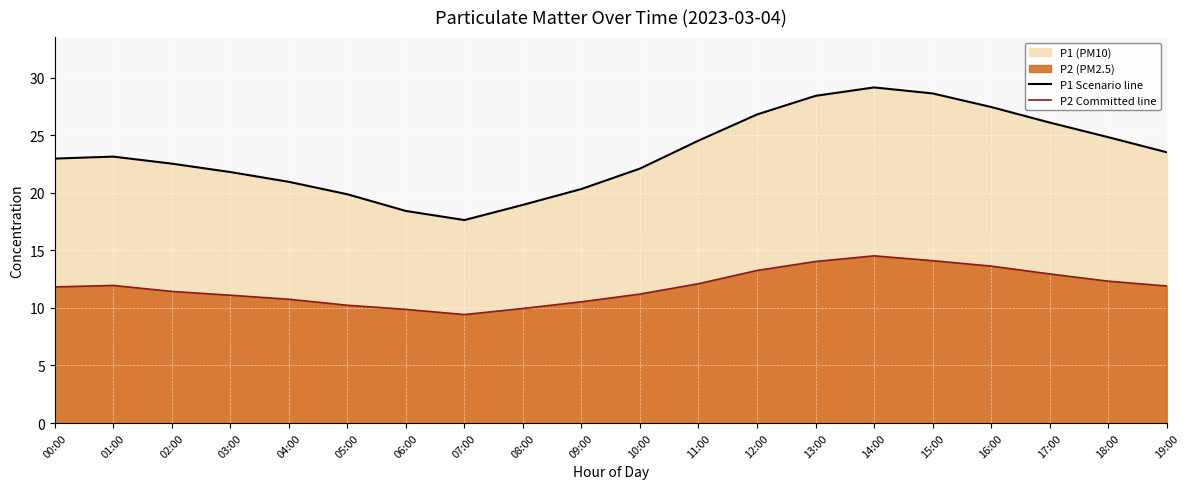

What is the sum of the P2 Committed line values at 19:00 and 10:00?

23.1